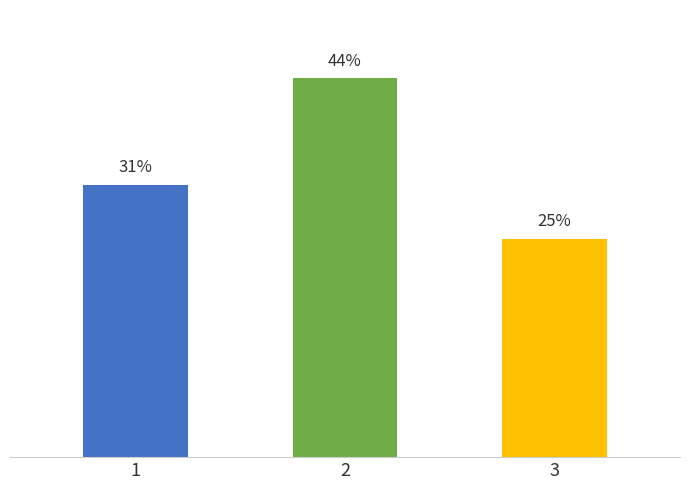

Rank the categories by value from highest to lowest.

2, 1, 3